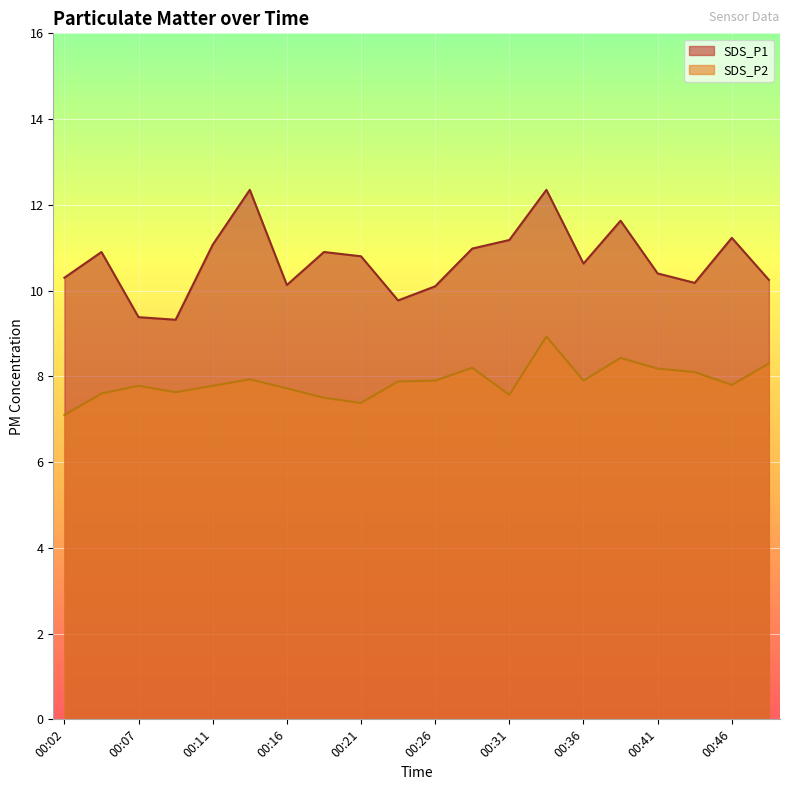

Does the chart display data point markers on the line(s)?

No